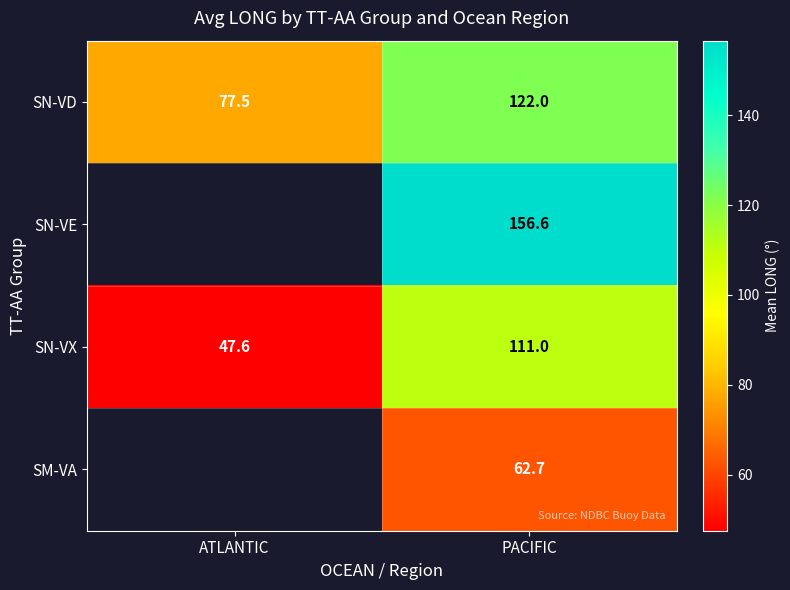

What is the difference between the highest and lowest values at PACIFIC?

93.9